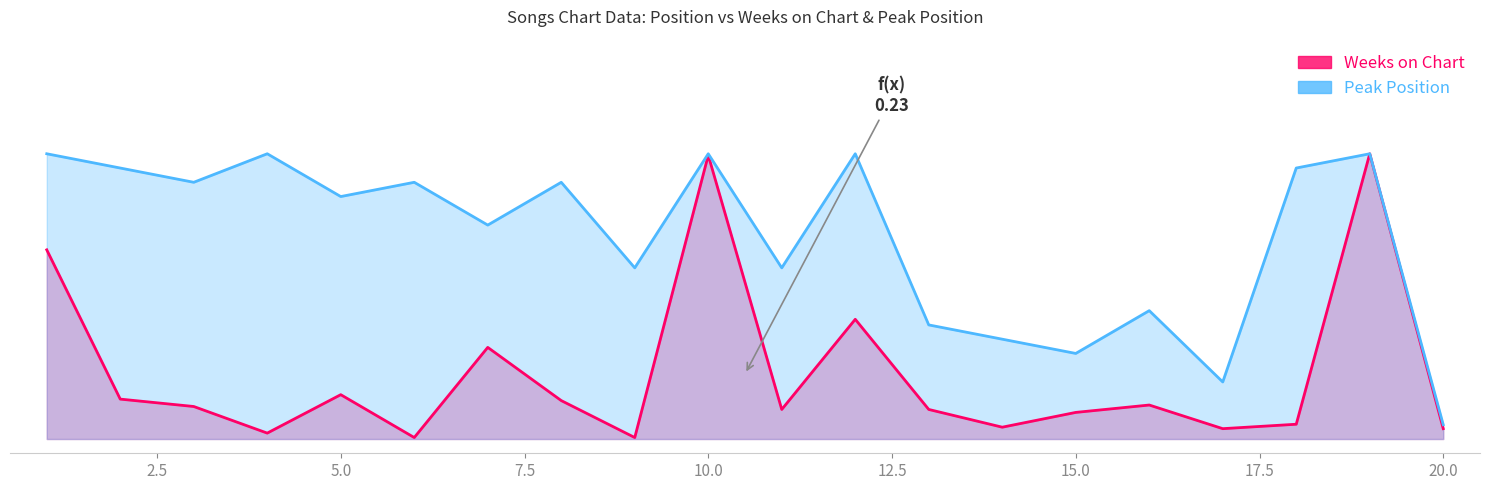

What are all the series names shown in the legend?

Weeks on Chart, Peak Position